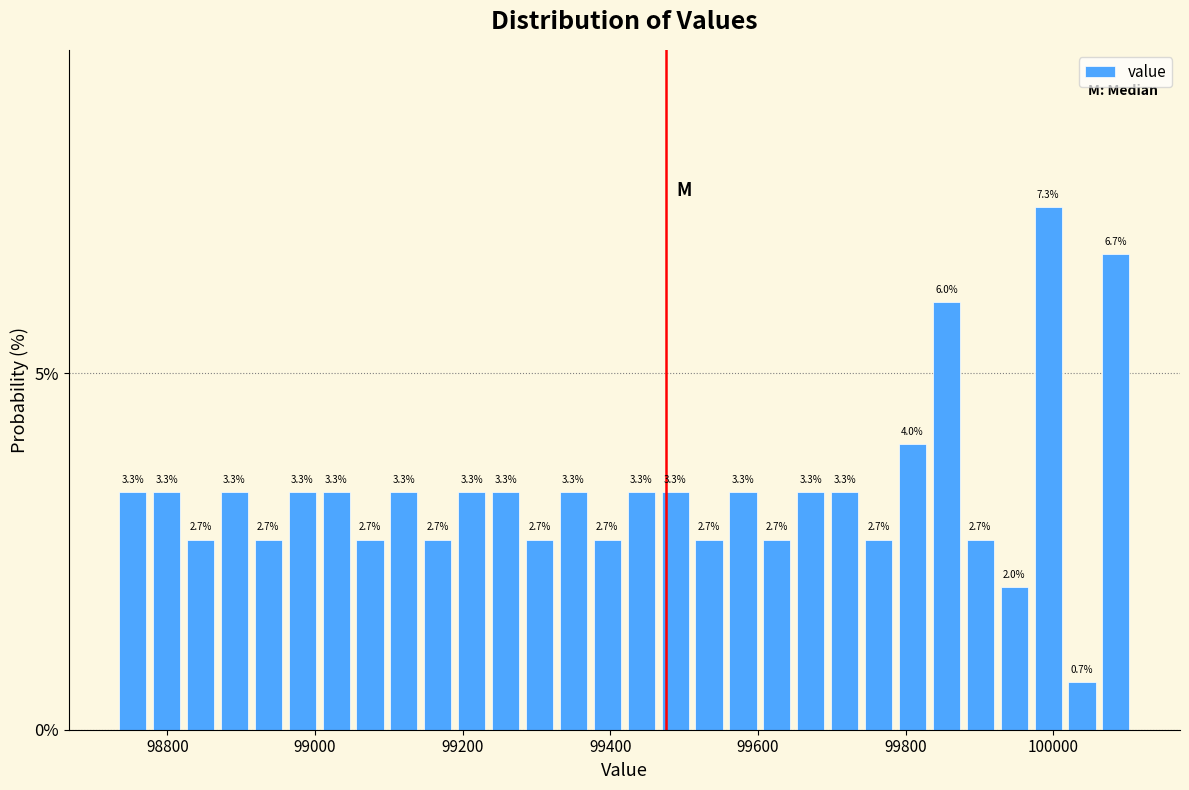

Read against the x-axis, roughly where is the centre of the tallest bar?

100000